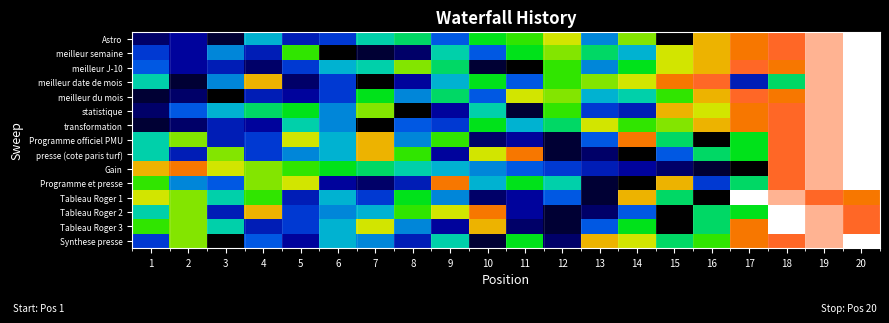

Reading left to right, extract all data points from this chart.

Astro: 1=3	2=4	3=2	4=9	5=5	6=6	7=10	8=11	9=7	10=12	11=13	12=15	13=8	14=14	15=1	16=16	17=17	18=18	19=19	20=20
meilleur semaine: 1=6	2=4	3=8	4=5	5=13	6=1	7=2	8=3	9=10	10=7	11=12	12=14	13=11	14=9	15=15	16=16	17=17	18=18	19=19	20=20
meilleur J-10: 1=7	2=4	3=5	4=3	5=6	6=9	7=10	8=14	9=11	10=2	11=1	12=13	13=8	14=12	15=15	16=16	17=18	18=17	19=19	20=20
meilleur date de mois: 1=10	2=2	3=8	4=16	5=3	6=6	7=1	8=4	9=9	10=12	11=7	12=13	13=14	14=15	15=17	16=18	17=5	18=11	19=19	20=20
meilleur du mois: 1=2	2=3	3=1	4=5	5=4	6=6	7=12	8=8	9=11	10=7	11=15	12=14	13=9	14=10	15=13	16=16	17=18	18=17	19=19	20=20
statistique: 1=3	2=7	3=9	4=11	5=12	6=8	7=14	8=1	9=4	10=10	11=2	12=13	13=6	14=5	15=16	16=15	17=17	18=18	19=19	20=20
transformation: 1=2	2=3	3=5	4=4	5=10	6=8	7=1	8=7	9=6	10=12	11=9	12=11	13=15	14=13	15=14	16=16	17=17	18=18	19=19	20=20
Programme officiel PMU: 1=10	2=14	3=5	4=6	5=15	6=9	7=16	8=8	9=13	10=3	11=4	12=2	13=7	14=17	15=11	16=1	17=12	18=18	19=19	20=20
presse (cote paris turf): 1=10	2=5	3=14	4=6	5=8	6=9	7=16	8=13	9=4	10=15	11=17	12=2	13=3	14=1	15=7	16=11	17=12	18=18	19=19	20=20
Gain: 1=16	2=17	3=15	4=14	5=13	6=12	7=11	8=10	9=9	10=8	11=7	12=6	13=5	14=4	15=3	16=2	17=1	18=18	19=19	20=20
Programme et presse: 1=13	2=8	3=7	4=14	5=15	6=4	7=3	8=5	9=17	10=9	11=12	12=10	13=2	14=1	15=16	16=6	17=11	18=18	19=19	20=20
Tableau Roger 1: 1=15	2=14	3=10	4=13	5=5	6=9	7=6	8=12	9=8	10=3	11=4	12=7	13=2	14=16	15=11	16=1	17=20	18=19	19=18	20=17
Tableau Roger 2: 1=10	2=14	3=5	4=16	5=6	6=8	7=9	8=13	9=15	10=17	11=4	12=2	13=3	14=7	15=1	16=11	17=12	18=20	19=19	20=18
Tableau Roger 3: 1=13	2=14	3=10	4=5	5=6	6=9	7=15	8=8	9=4	10=16	11=3	12=2	13=7	14=12	15=1	16=11	17=17	18=20	19=19	20=18
Synthese presse: 1=6	2=14	3=1	4=7	5=4	6=9	7=8	8=5	9=10	10=2	11=12	12=3	13=16	14=15	15=11	16=13	17=17	18=18	19=19	20=20